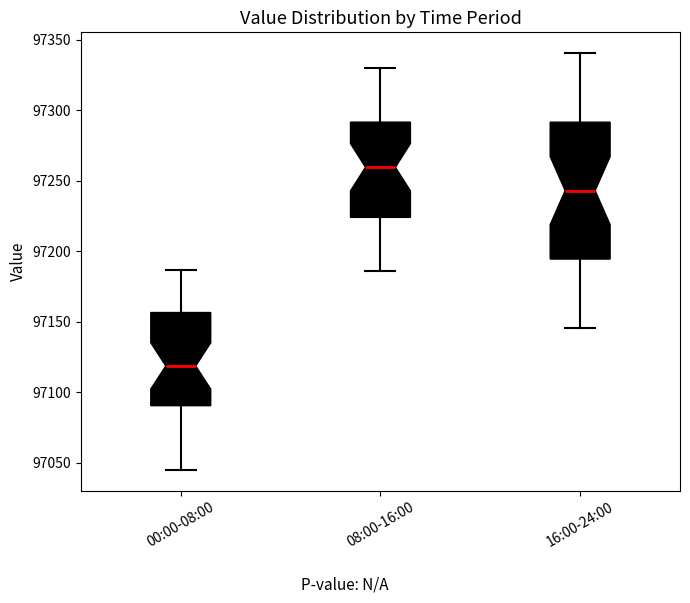

Reading left to right, transcribe this box plot: for each box, give where its median line is, the range the box spans, and where its two whiskers end, as read against the y-axis. The values are not printed on the chart, so give them approximately, as read against the axis.

00:00-08:00: median 97120, box 97090 to 97155, whiskers 97045 to 97185
08:00-16:00: median 97260, box 97225 to 97290, whiskers 97185 to 97330
16:00-24:00: median 97245, box 97195 to 97290, whiskers 97145 to 97340